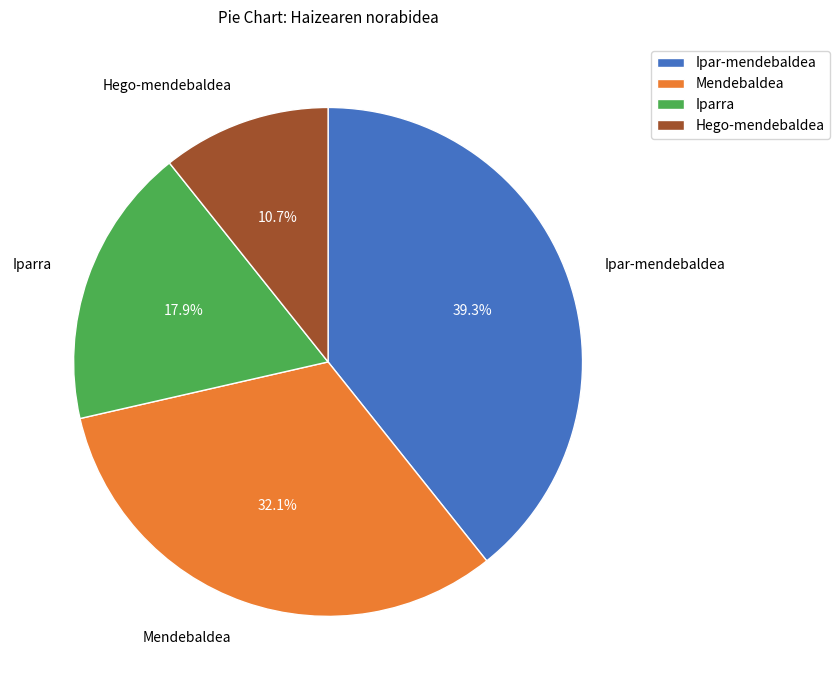

Combined, what portion of the pie is Mendebaldea and Iparra?

50.0%